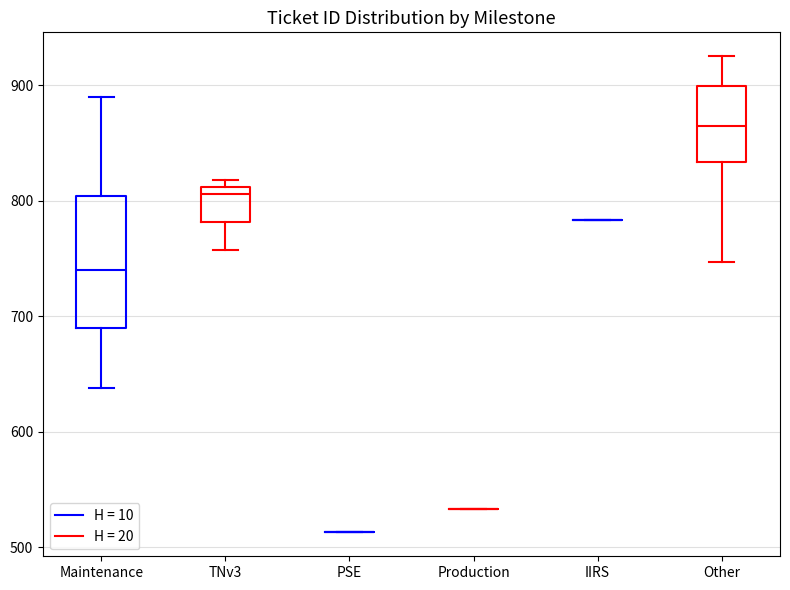

Comparing the boxes themselves (not the whiskers), which one is the tallest?

Maintenance